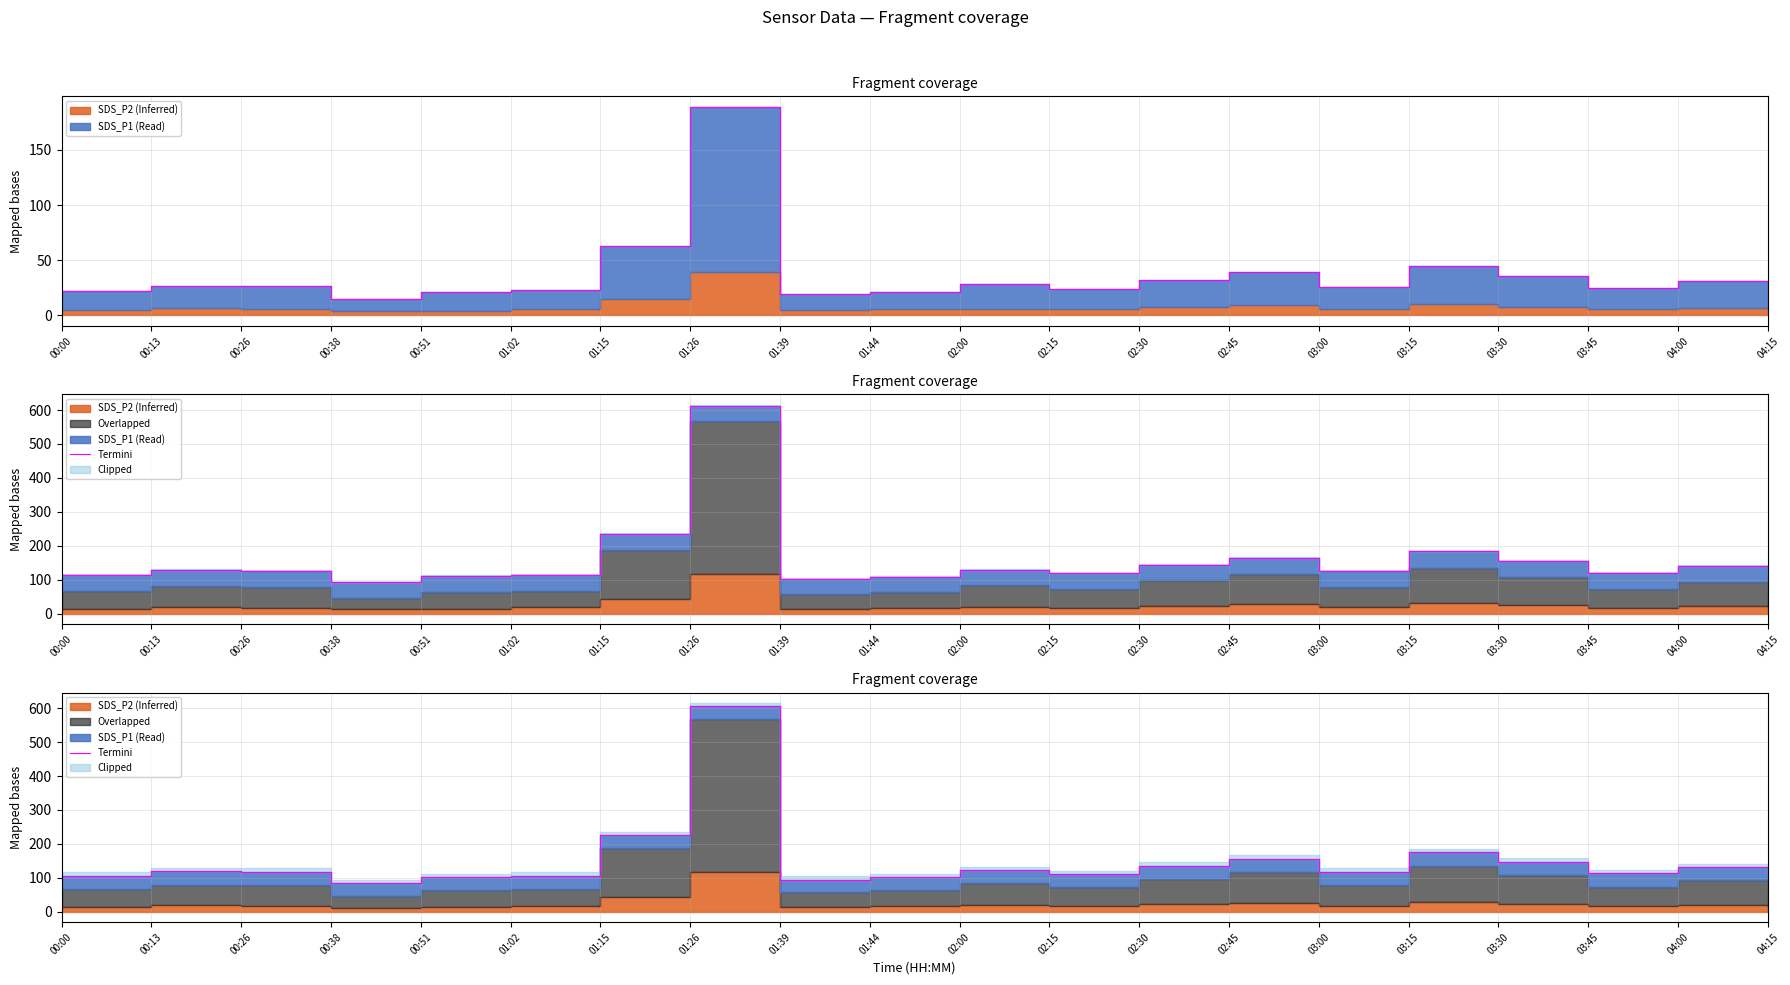

How many points are lower than both their immediate neighbors (excluding endpoints)?

5